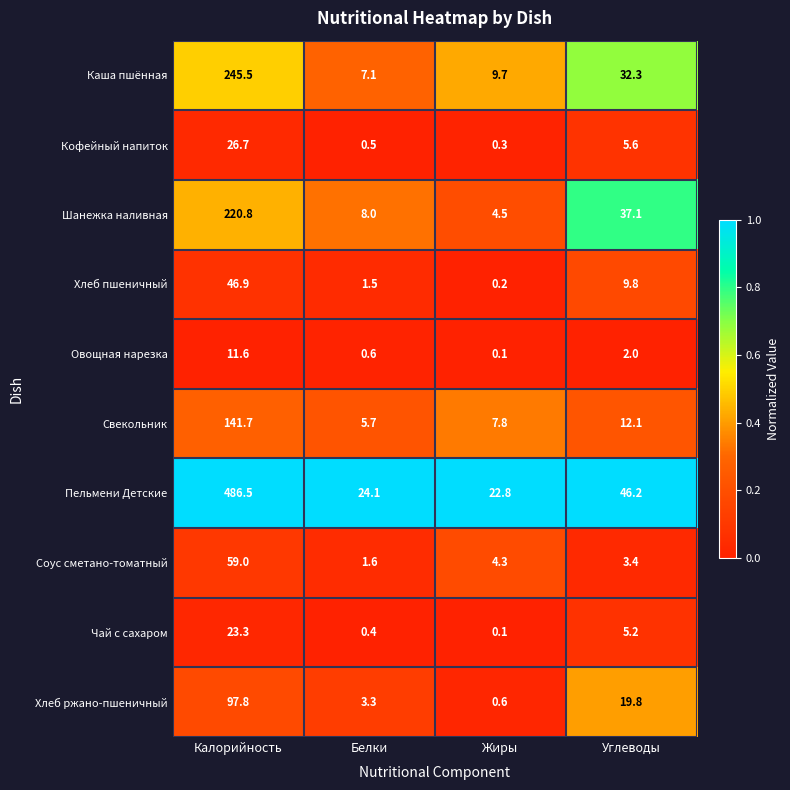

At which category is the sum across all series the highest?

Калорийность